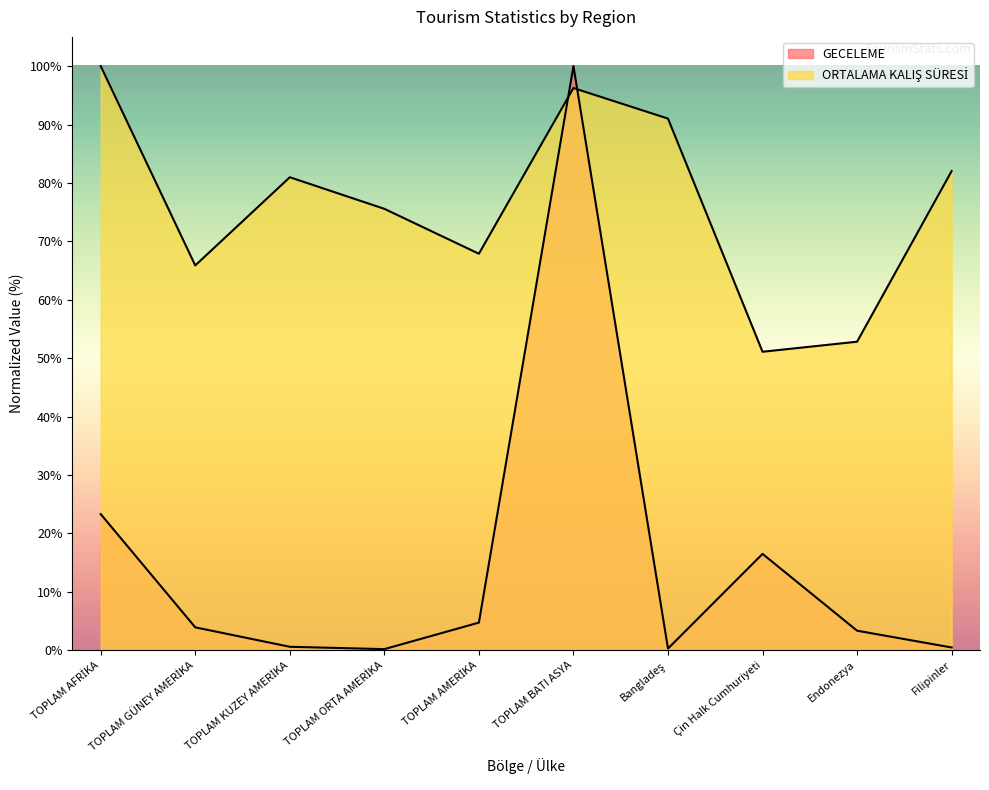

How many intersections are there between GECELEME and ORTALAMA KALIŞ SÜRESİ?

2